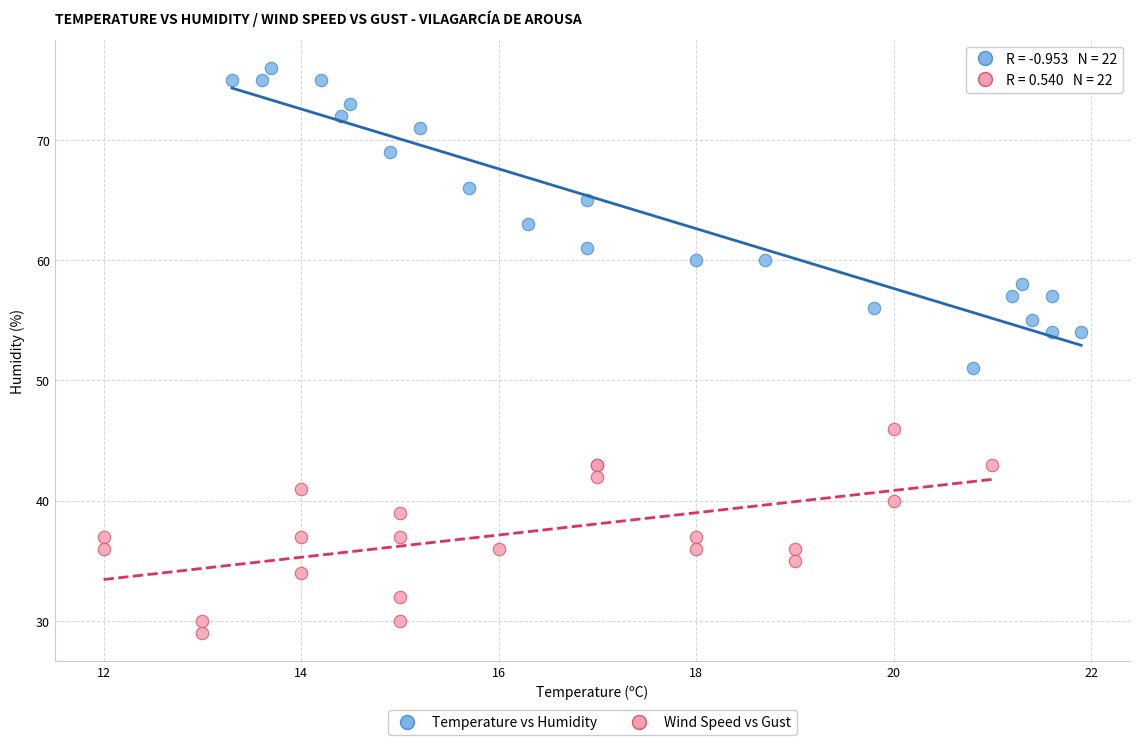

Which series reaches the minimum Y coordinate?

Wind Speed vs Gust